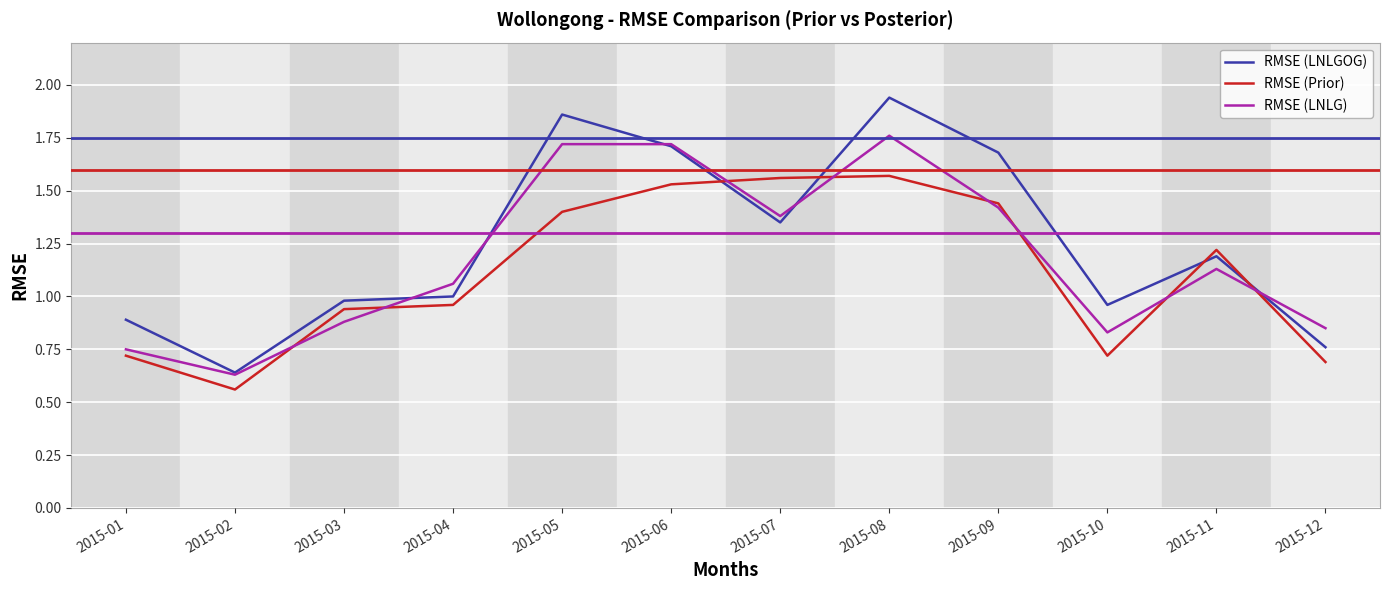

How many lines are shown in the chart?

3